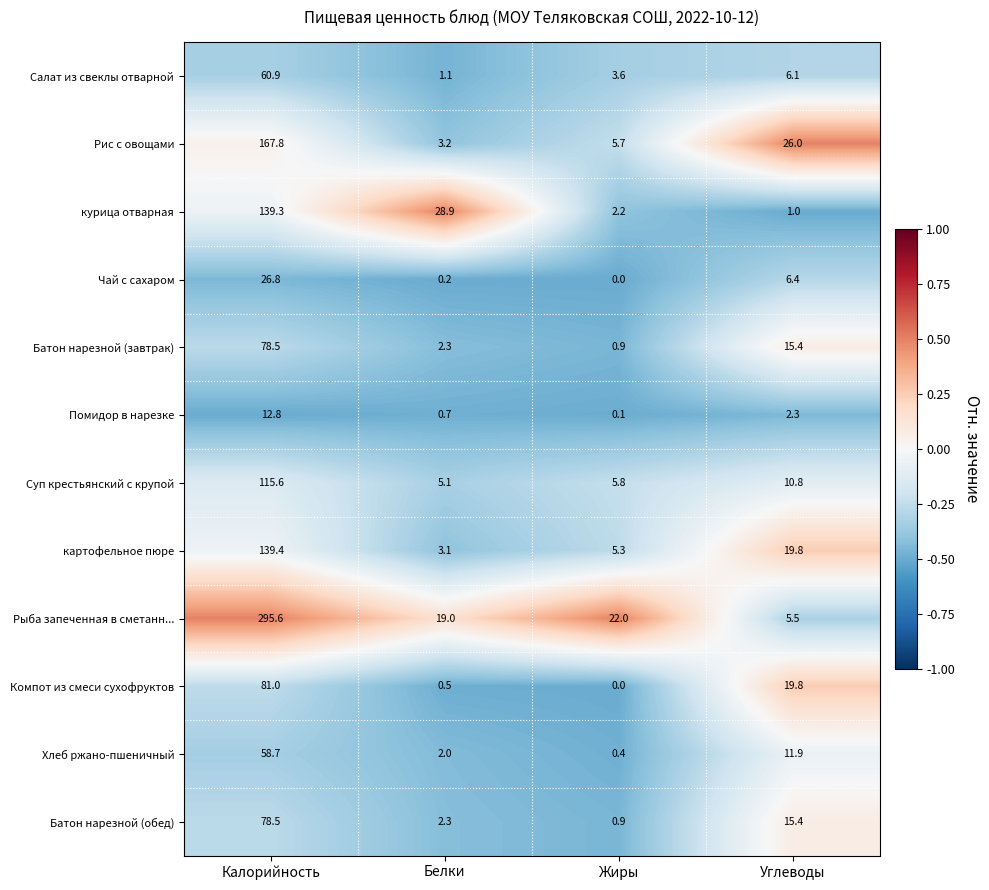

Which series has the largest range (max minus min)?

Рыба запеченная в сметанн...